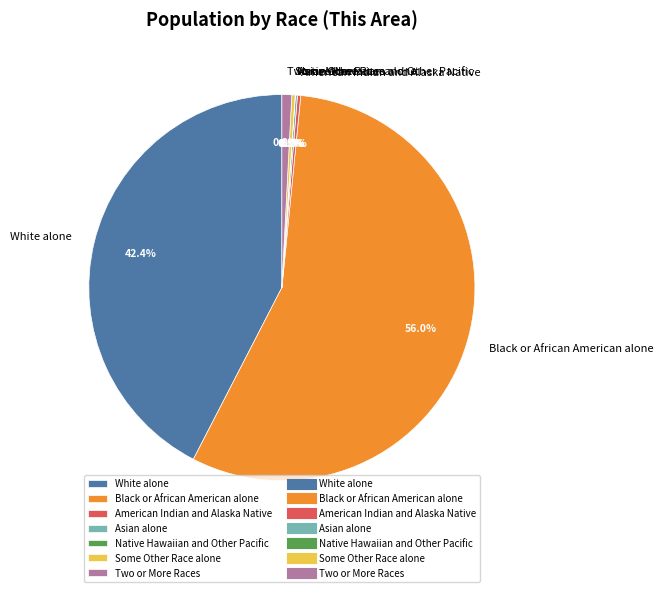

What portion of the pie excludes Some Other Race alone?

99.7%